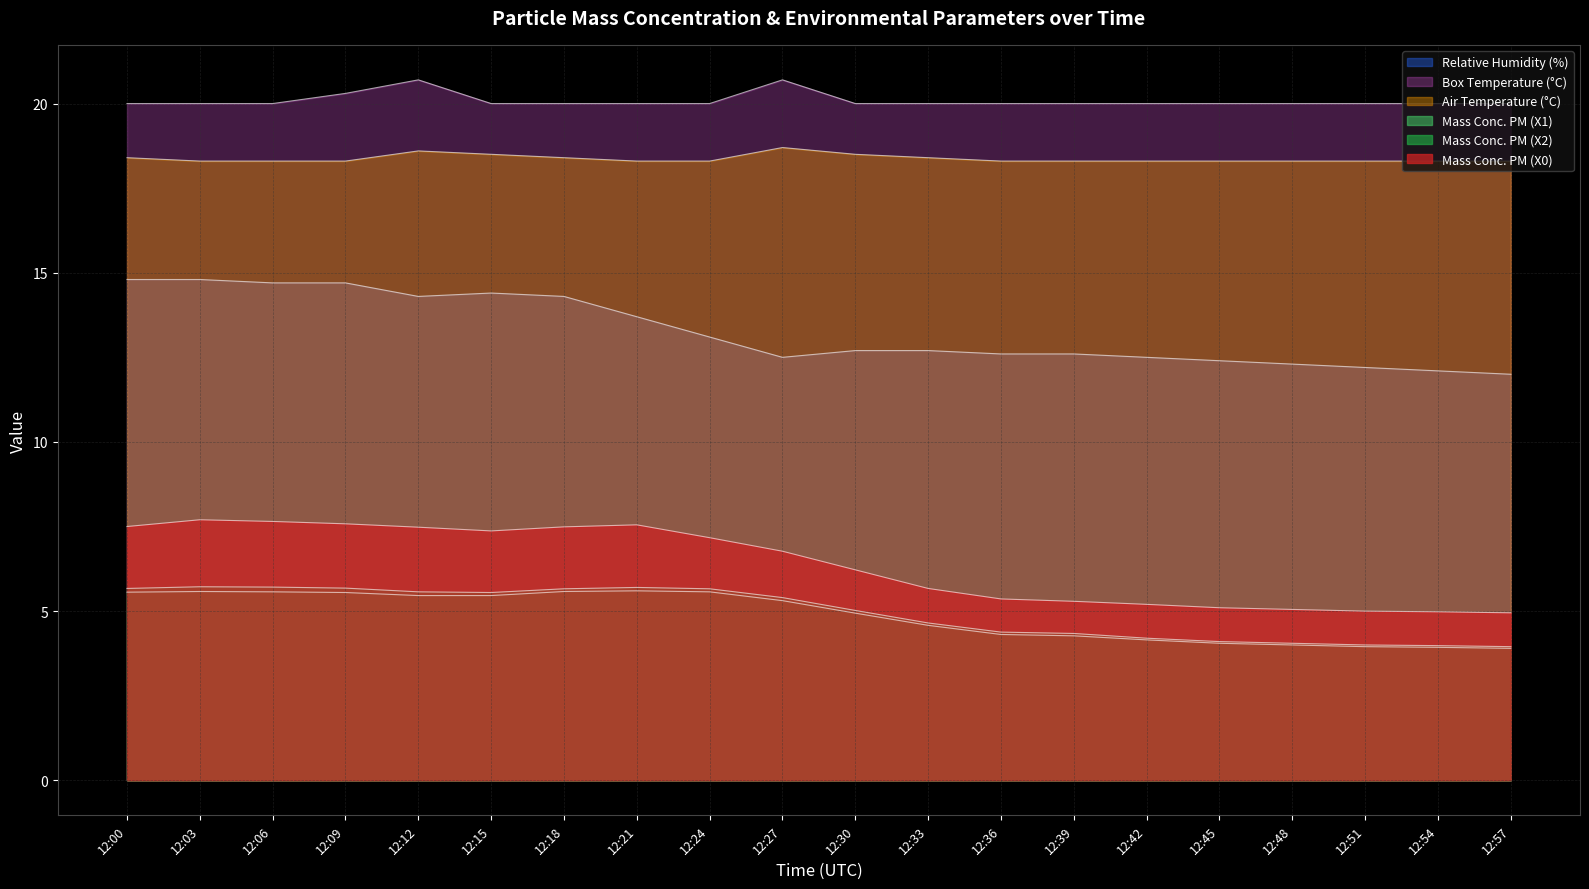

Does the chart display data point markers on the line(s)?

No